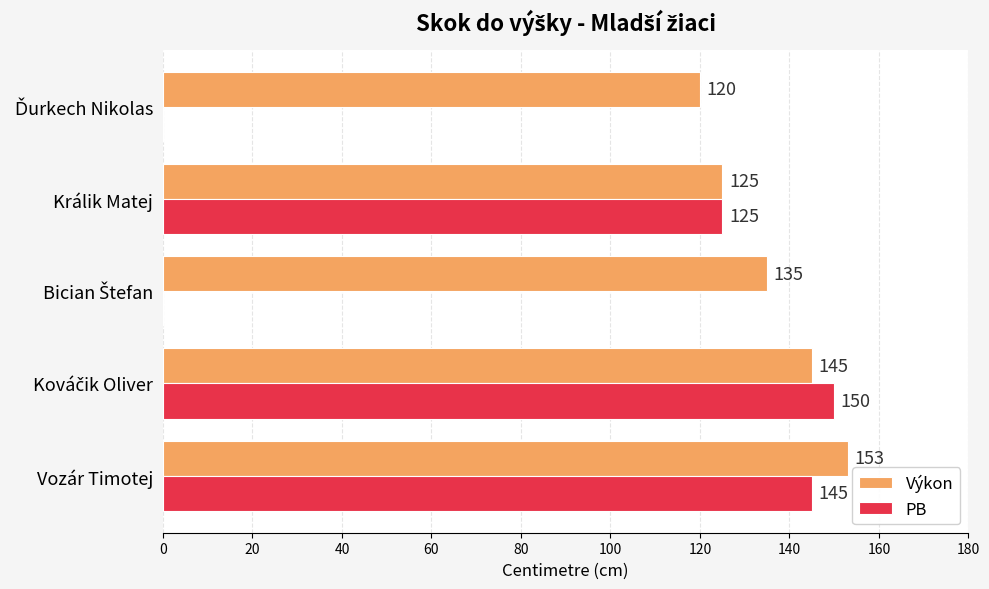

The PB series shows 216 at Králik Matej. True or false?

False